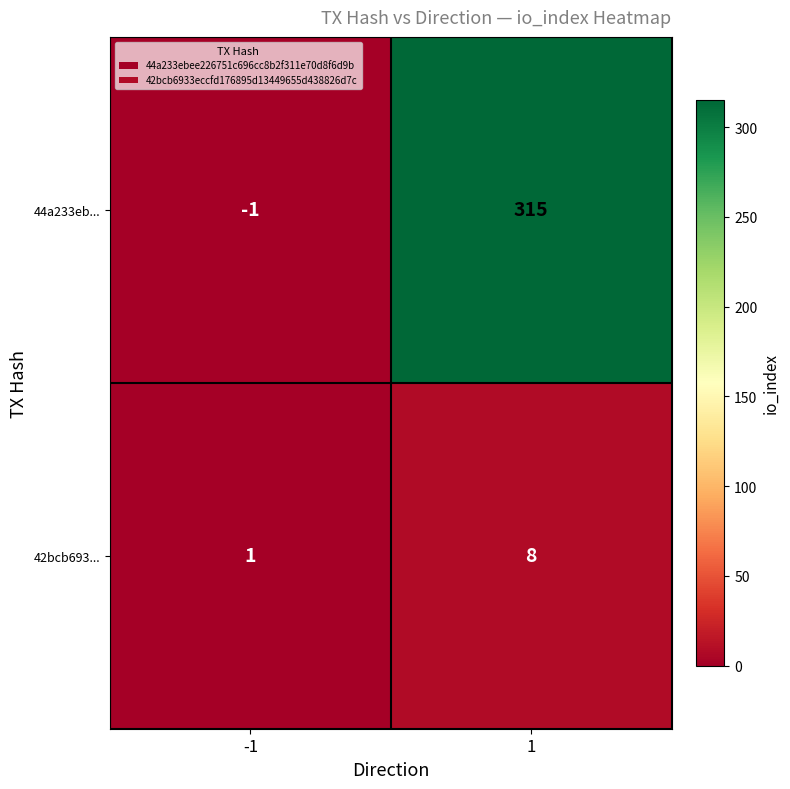

What value does the 44a233eb... series have at 1, to the nearest 5?

315